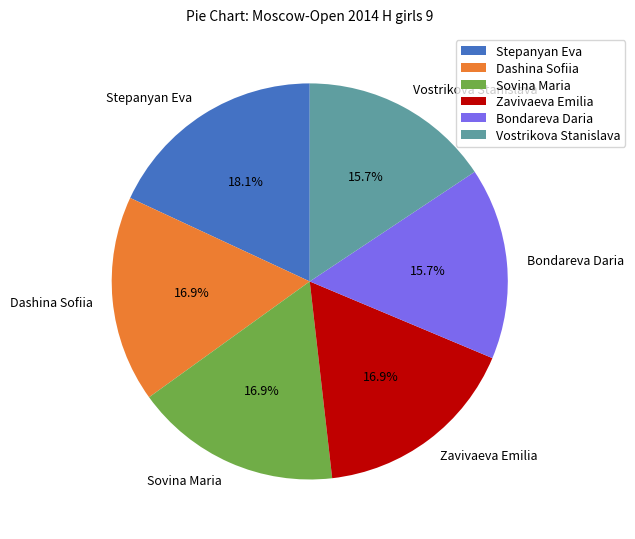

What percentage is the Vostrikova Stanislava slice, to the nearest percent?

16%